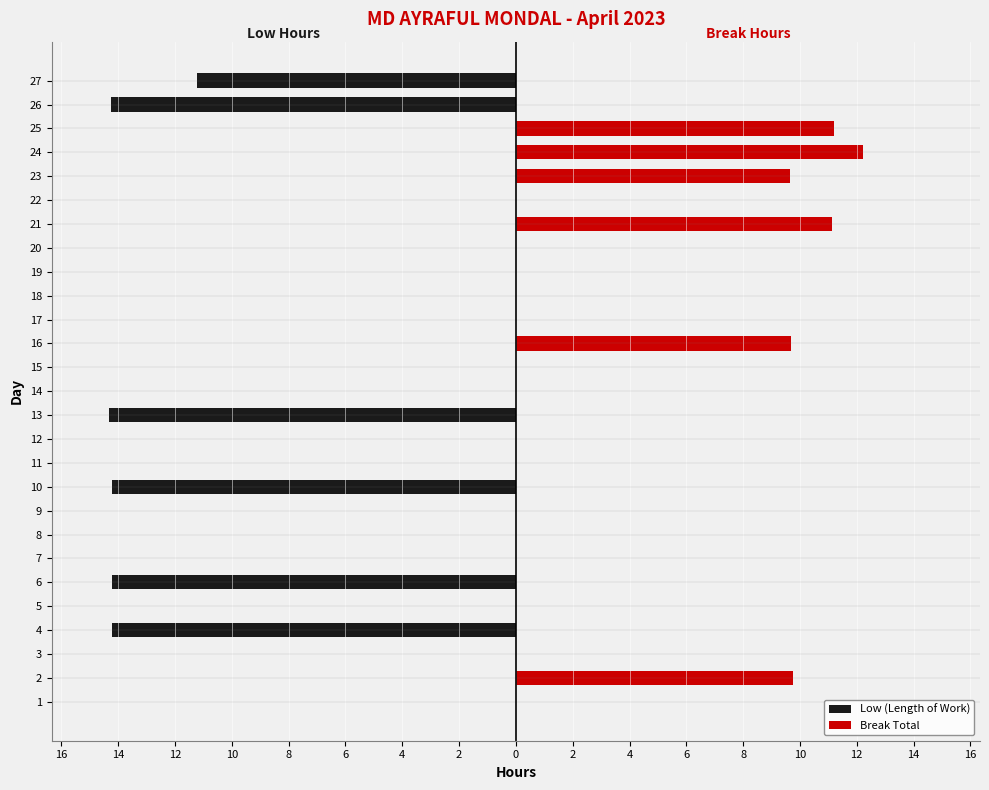

What is the greatest value displayed?

12.2